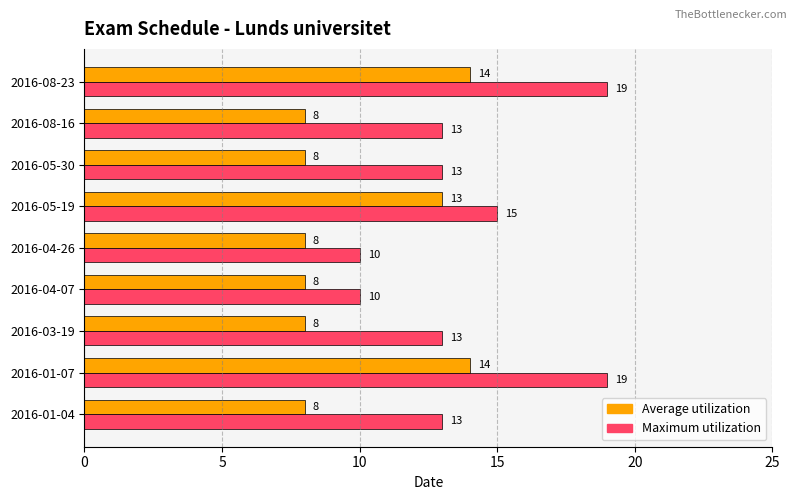

How many data points in Average utilization are above 8?

3